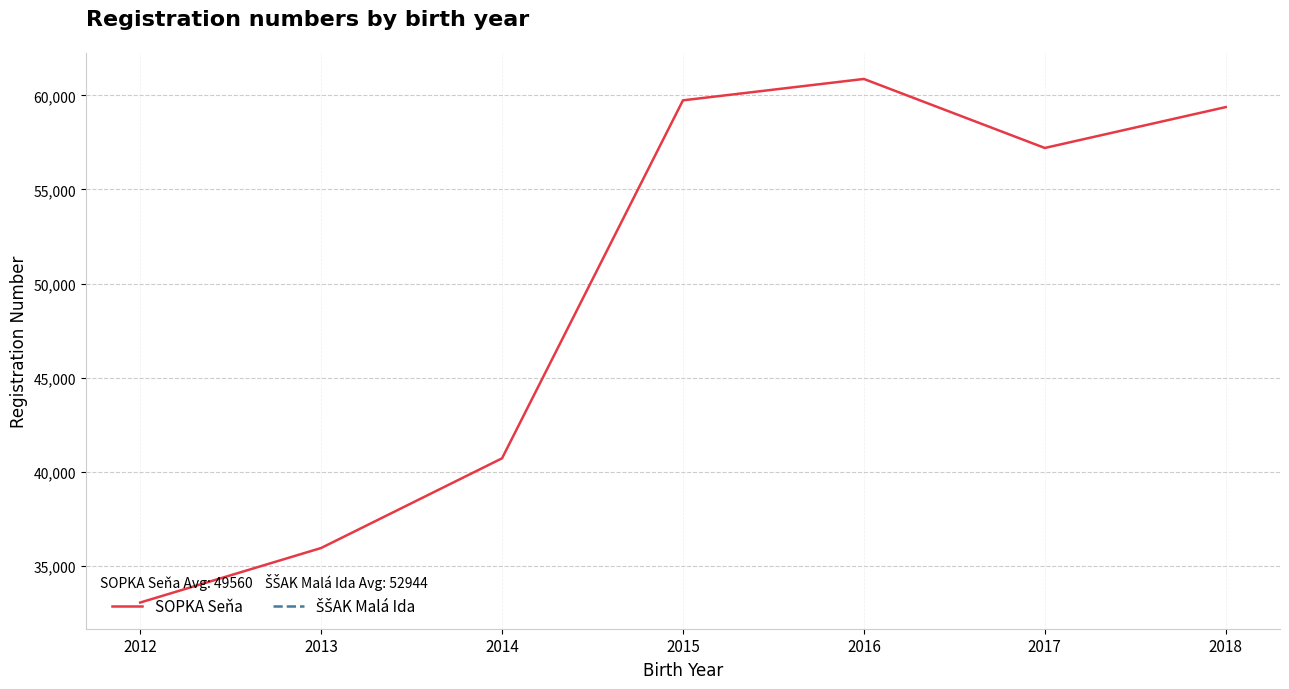

Which category has the lowest value across all series?

2012